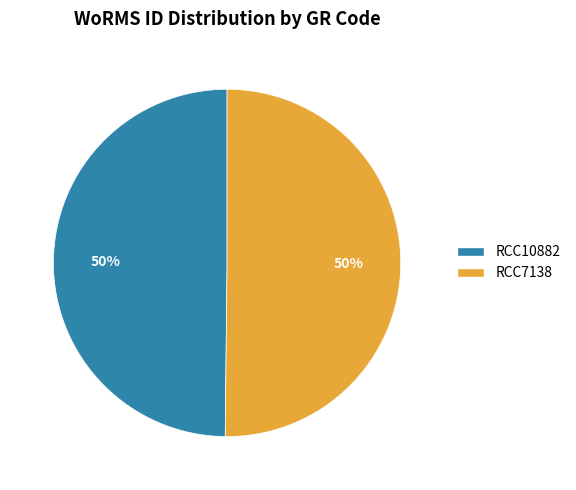

How many segments does this pie chart have?

2